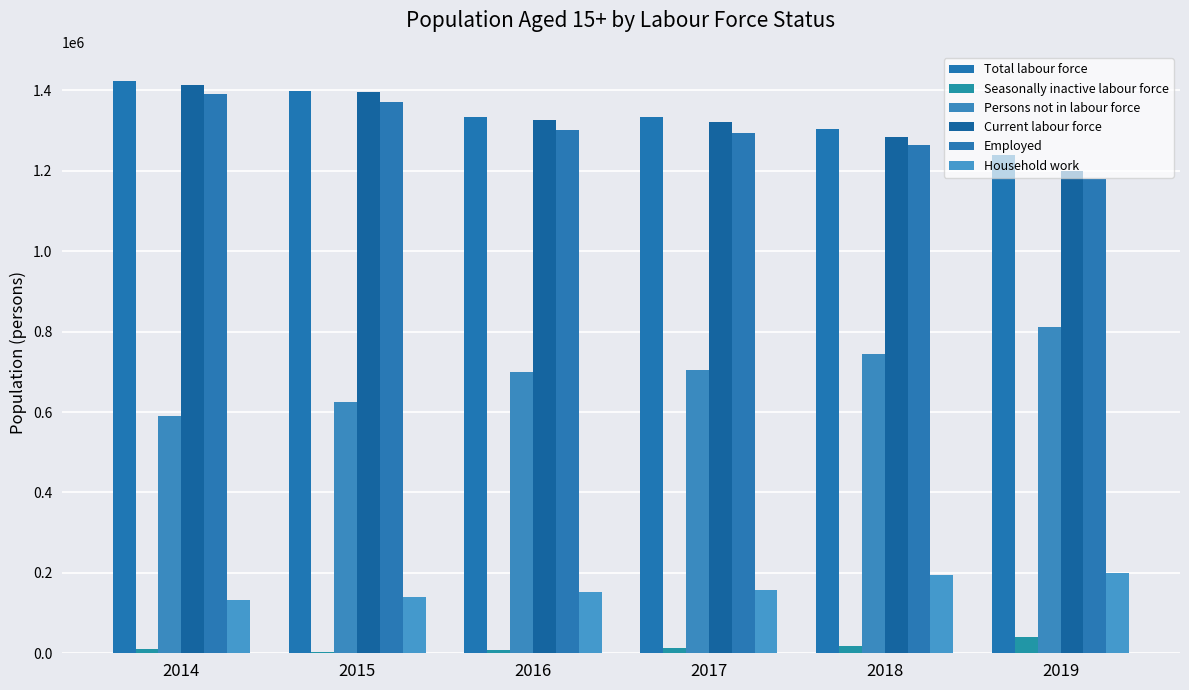

Is it true that Persons not in labour force equals 1106143.0 at 2019?

False